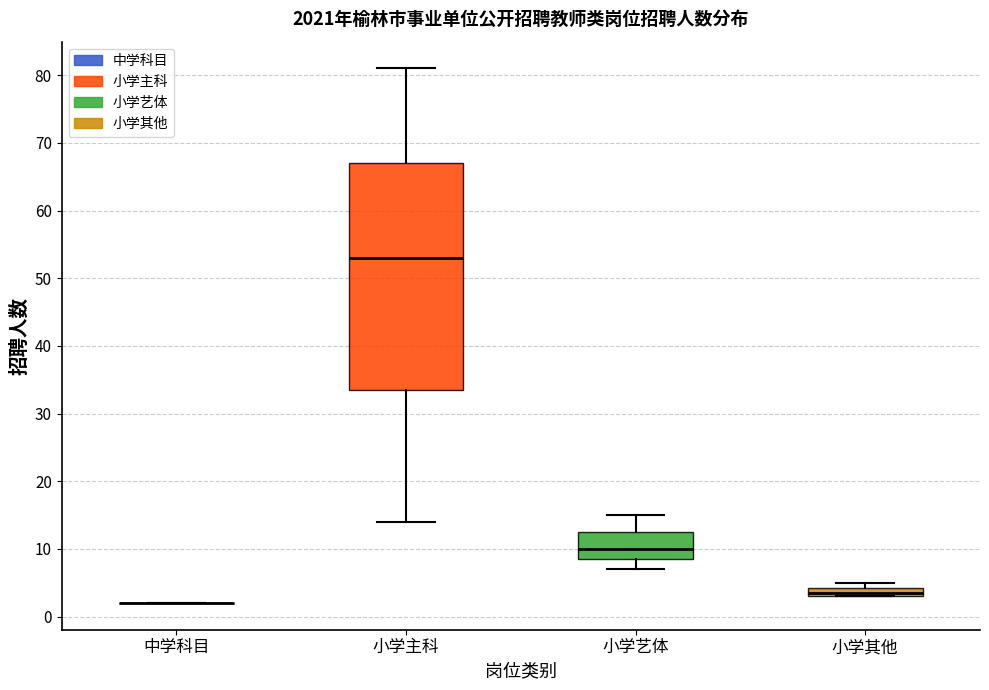

Comparing the boxes themselves (not the whiskers), which one is the tallest?

小学主科